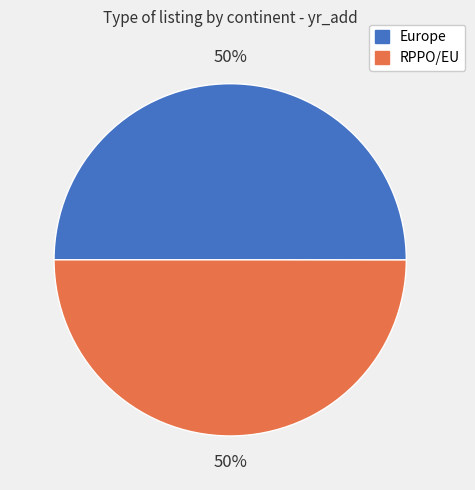

To the nearest percent, what is the combined percentage of RPPO/EU and Europe?

100%